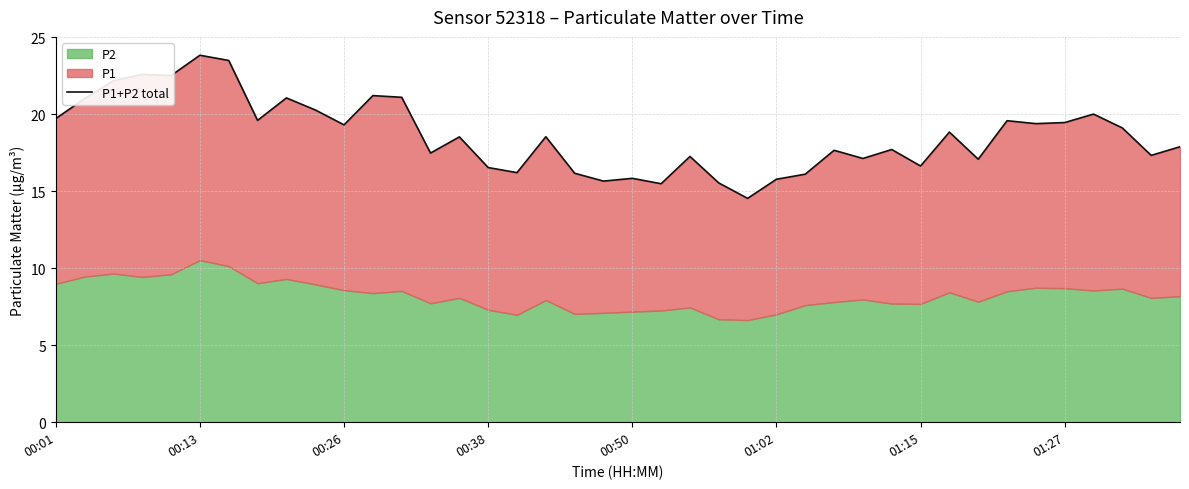

How many lines are shown in the chart?

1